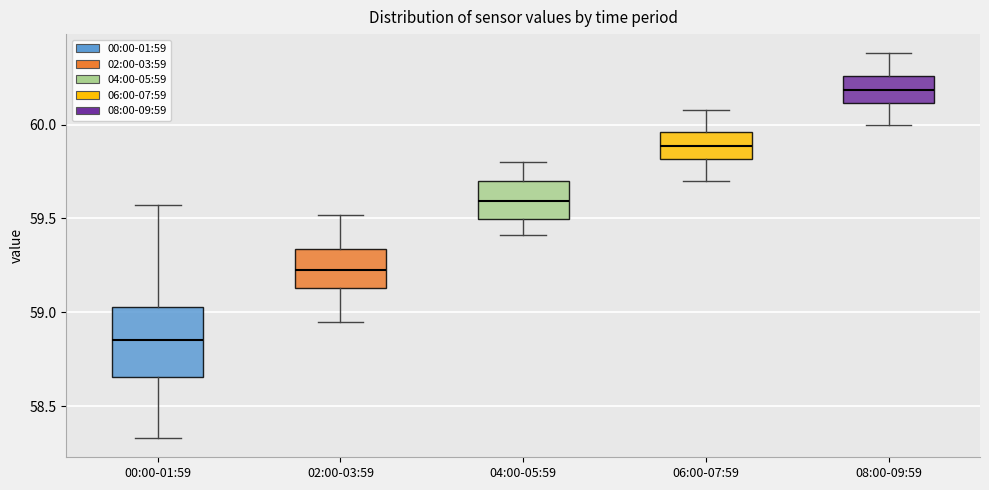

Where is the lower edge of the box for 08:00-09:59 on the y-axis? The values are not printed on the chart, so give them approximately, as read against the axis.

60.10